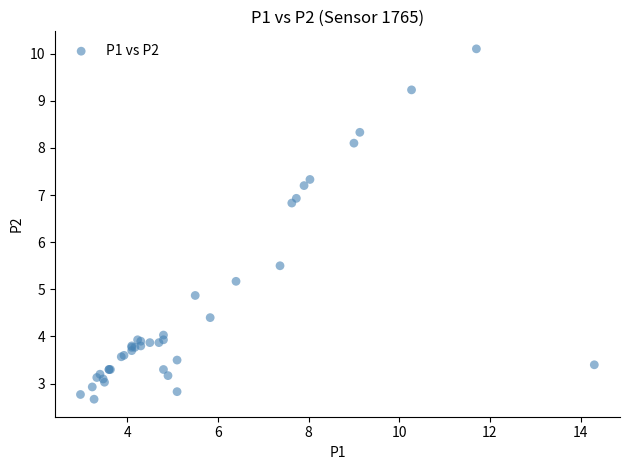

What Y value in the scatter plot is closest to 6?

5.5